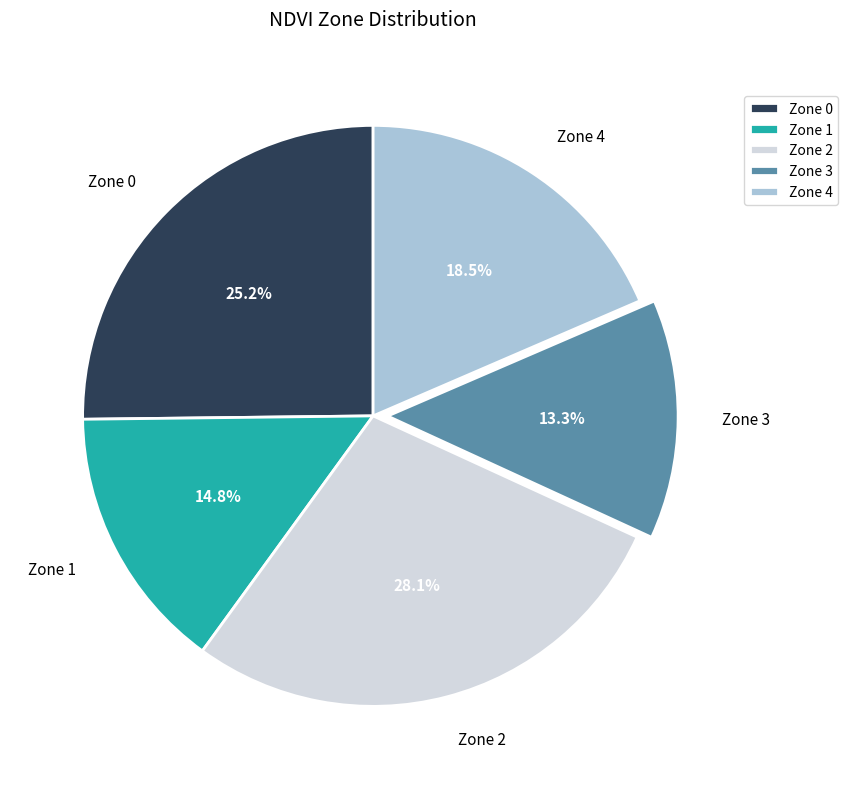

Rank the categories by value from highest to lowest.

Zone 2, Zone 0, Zone 4, Zone 1, Zone 3